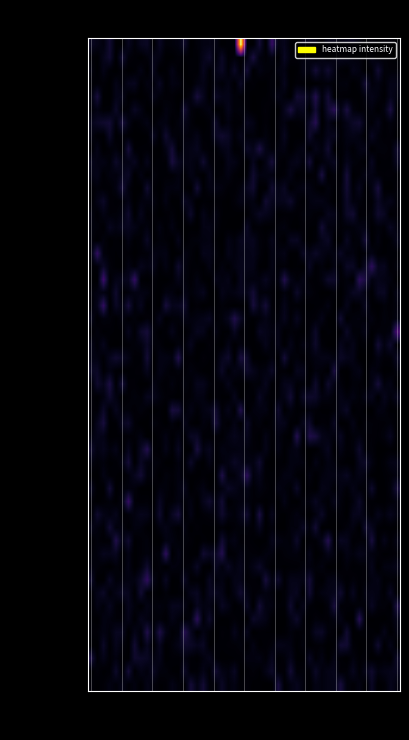

Which category has the highest value across all series?

io_index